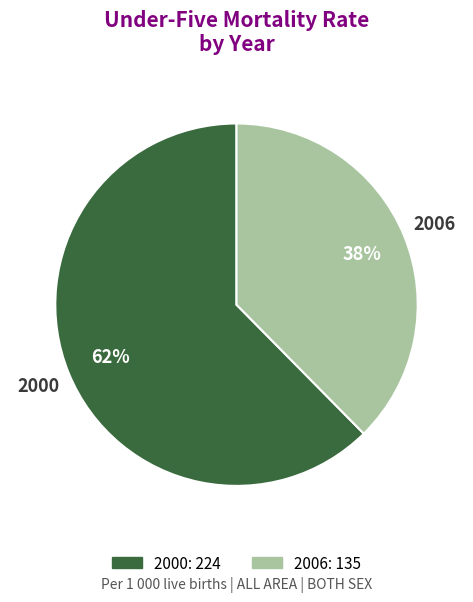

Count the number of slices in the pie.

2